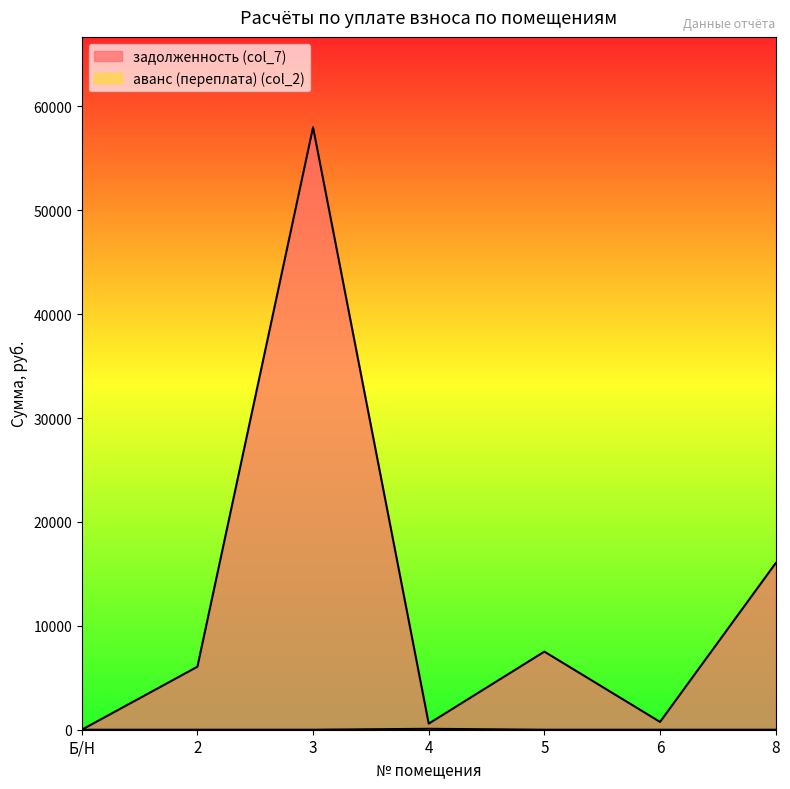

What is the difference between the maximum and minimum values in the аванс (переплата) (col_2) series?

88.8